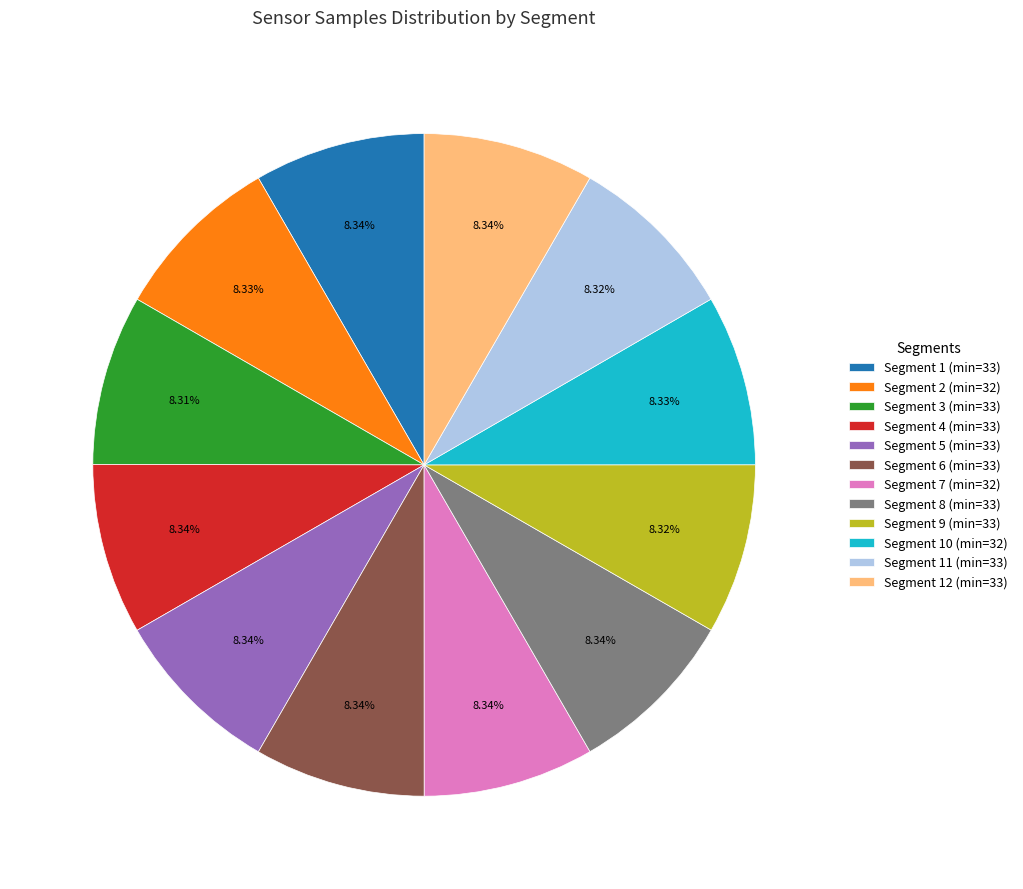

Is there any slice that represents more than half of the pie?

No